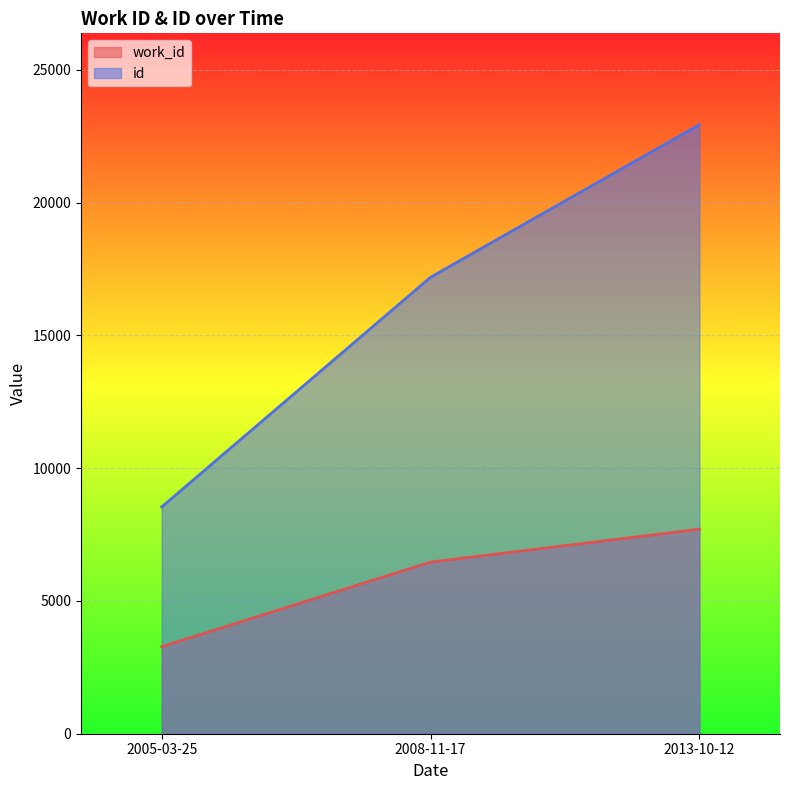

Reading right to left, transcribe all the data shown in this chart.

work_id: 7702	6464	3278
id: 22935	17189	8539